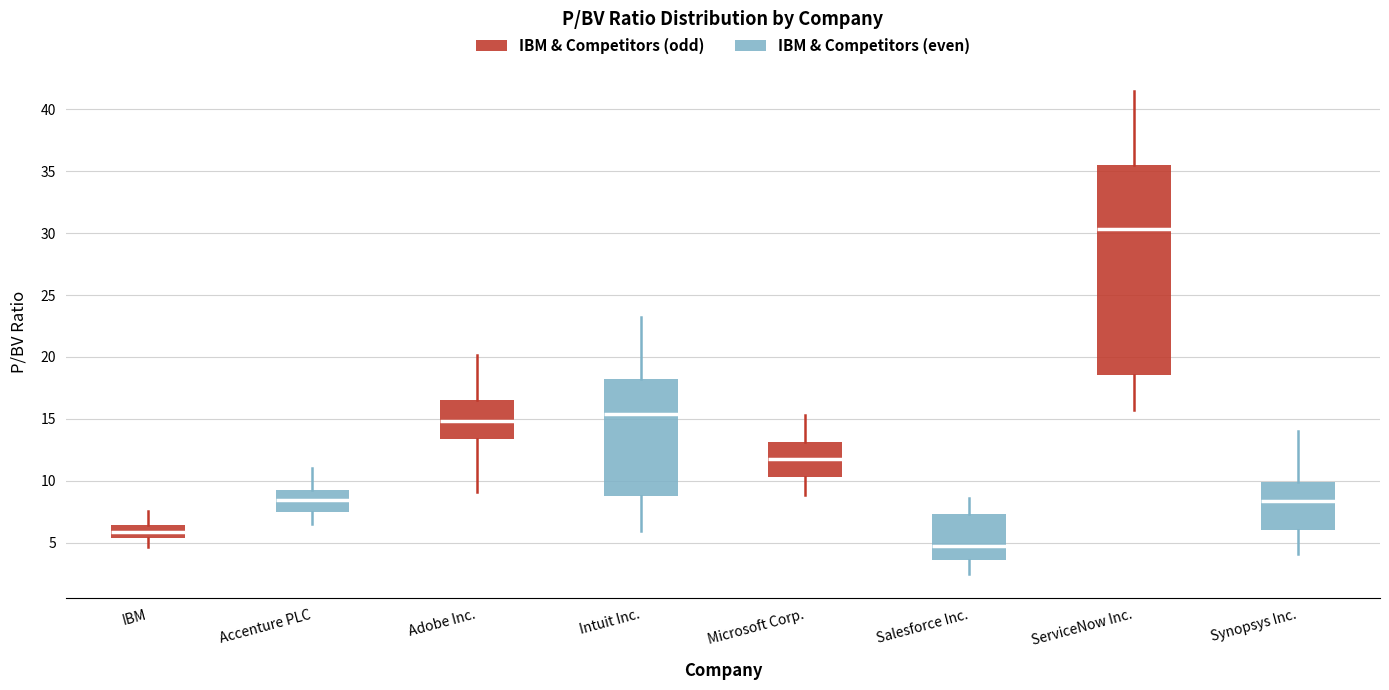

Reading left to right, transcribe this box plot: for each box, give where its median line is, the range the box spans, and where its two whiskers end, as read against the y-axis. The values are not printed on the chart, so give them approximately, as read against the axis.

IBM: median 6.0, box 5.5 to 6.5, whiskers 4.5 to 7.5
Accenture PLC: median 8.5, box 7.5 to 9.5, whiskers 6.5 to 11.0
Adobe Inc.: median 15.0, box 13.5 to 16.5, whiskers 9.0 to 20.0
Intuit Inc.: median 15.5, box 9.0 to 18.0, whiskers 6.0 to 23.5
Microsoft Corp.: median 12.0, box 10.5 to 13.0, whiskers 9.0 to 15.5
Salesforce Inc.: median 4.5, box 3.5 to 7.5, whiskers 2.5 to 8.5
ServiceNow Inc.: median 30.5, box 18.5 to 35.5, whiskers 15.5 to 41.5
Synopsys Inc.: median 8.5, box 6.0 to 10.0, whiskers 4.0 to 14.0